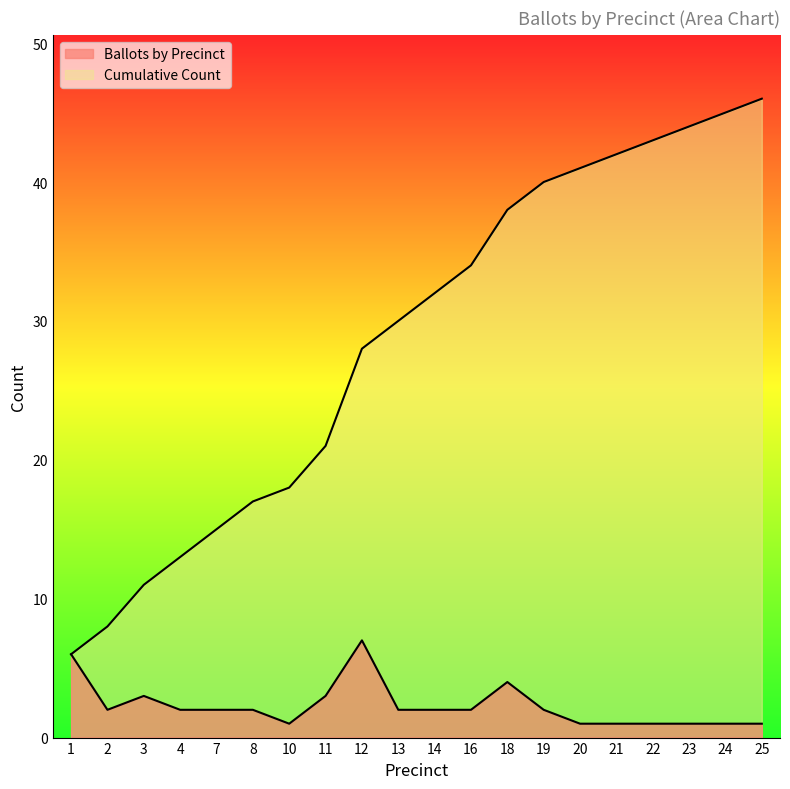

Reading right to left, extract all data points from this chart.

Ballots by Precinct: 1	1	1	1	1	1	2	4	2	2	2	7	3	1	2	2	2	3	2	6
Cumulative Count: 46	45	44	43	42	41	40	38	34	32	30	28	21	18	17	15	13	11	8	6